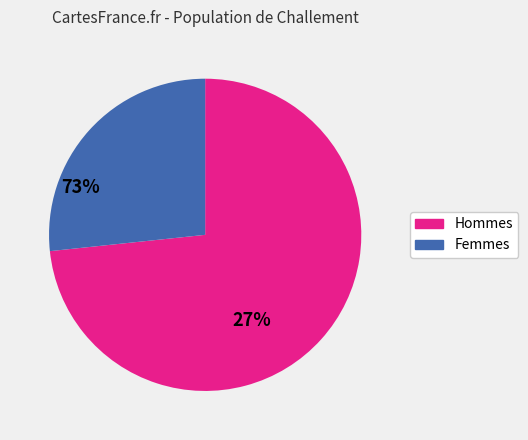

Count the number of slices in the pie.

2